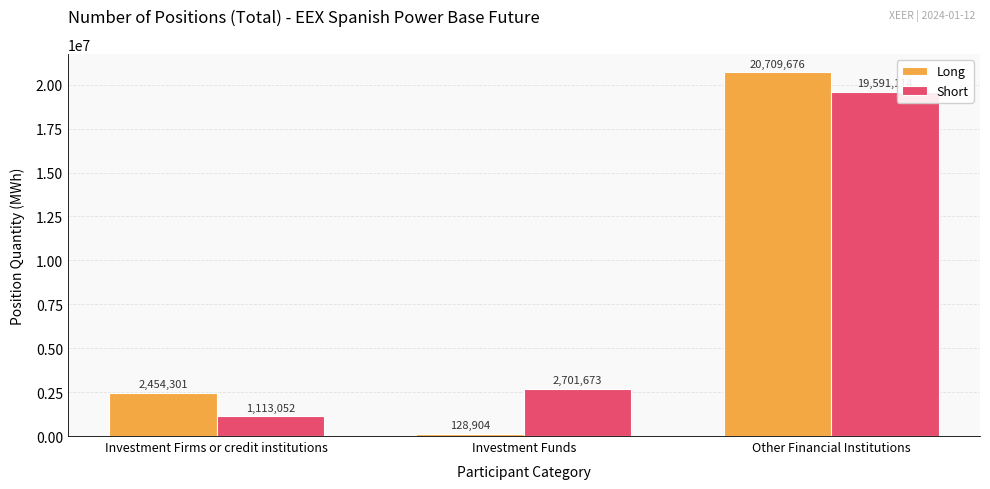

What is the sum of all Short values?

23405839